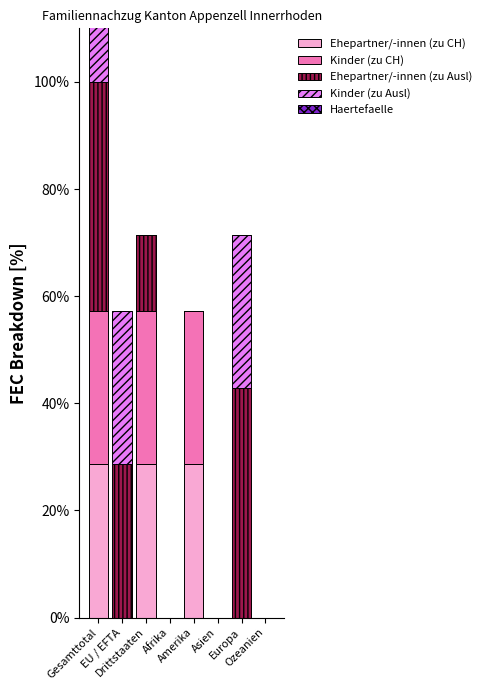

What is the spread (max minus min) of values at Europa?

42.9